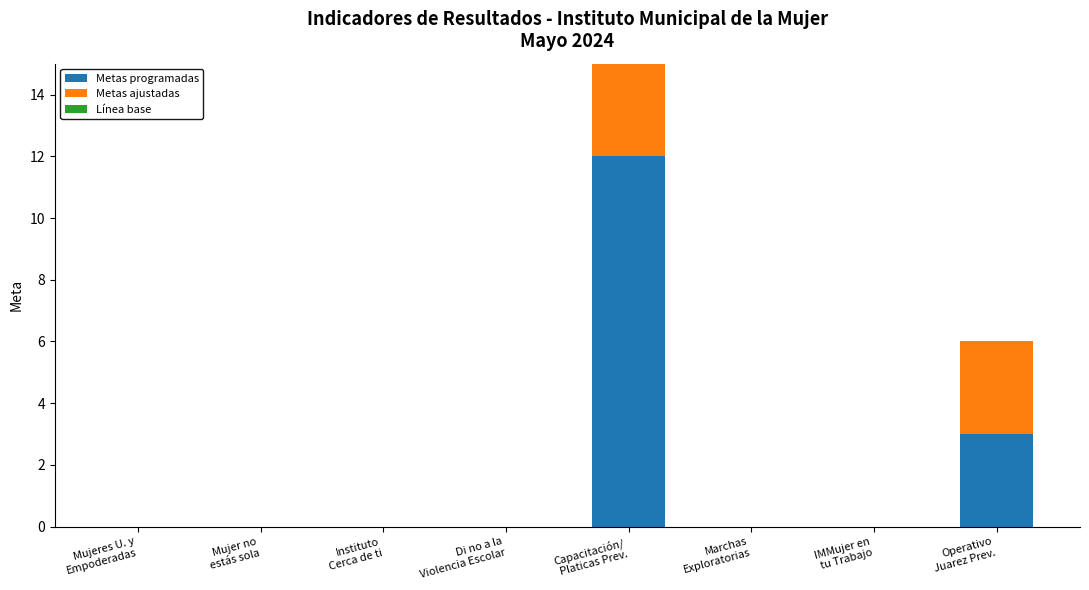

At Di no a la
Violencia Escolar, list the series in order from largest to smallest.

Metas programadas, Metas ajustadas, Línea base